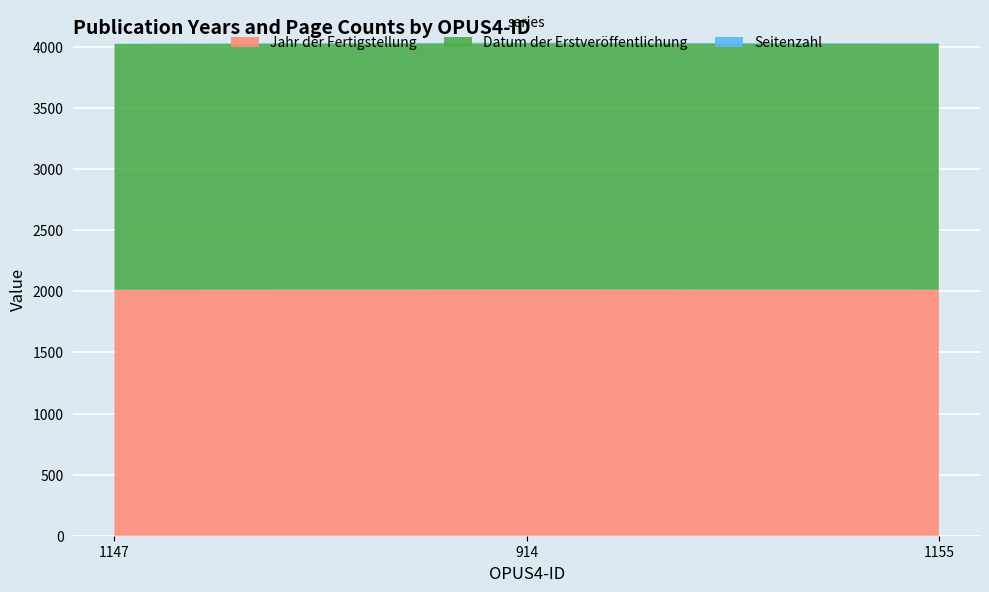

Reading left to right, extract all data points from this chart.

Jahr der Fertigstellung: 1147=2012	914=2015	1155=2013
Datum der Erstveröffentlichung: 1147=2012	914=2015	1155=2013
Seitenzahl: 1147=2	914=5	1155=4